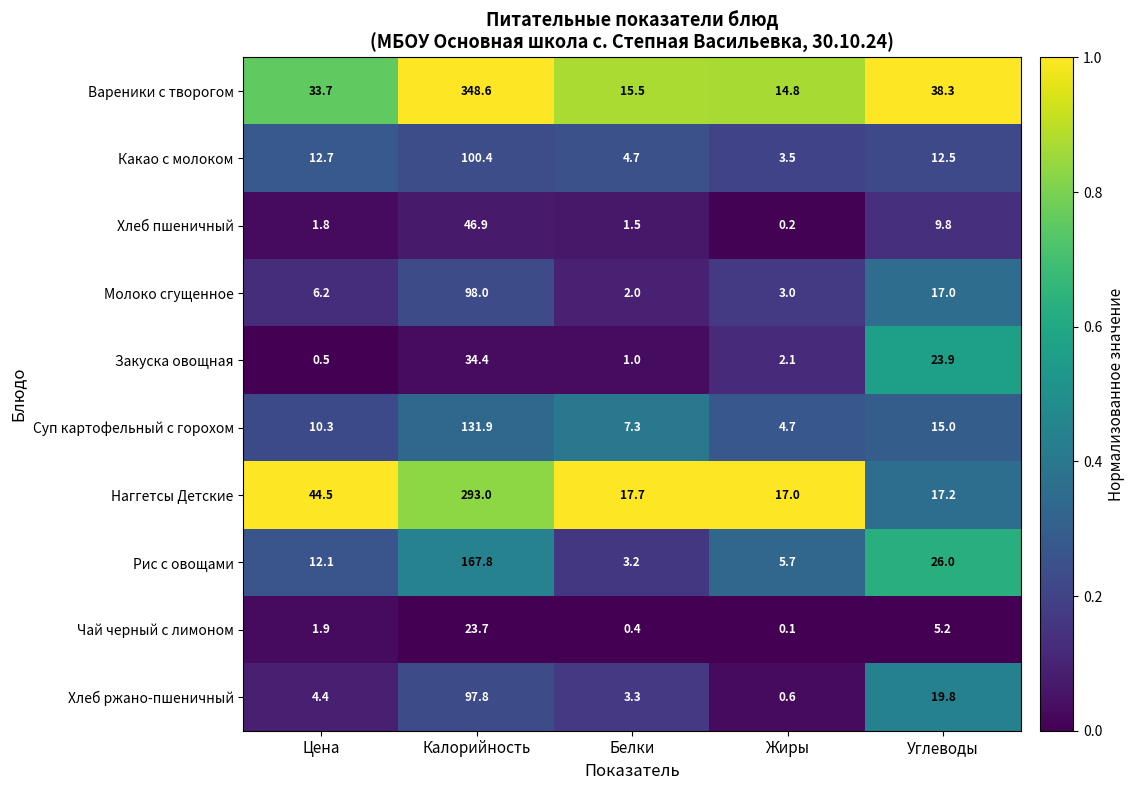

What is the difference between the maximum and minimum values in the Молоко сгущенное series?

96.0